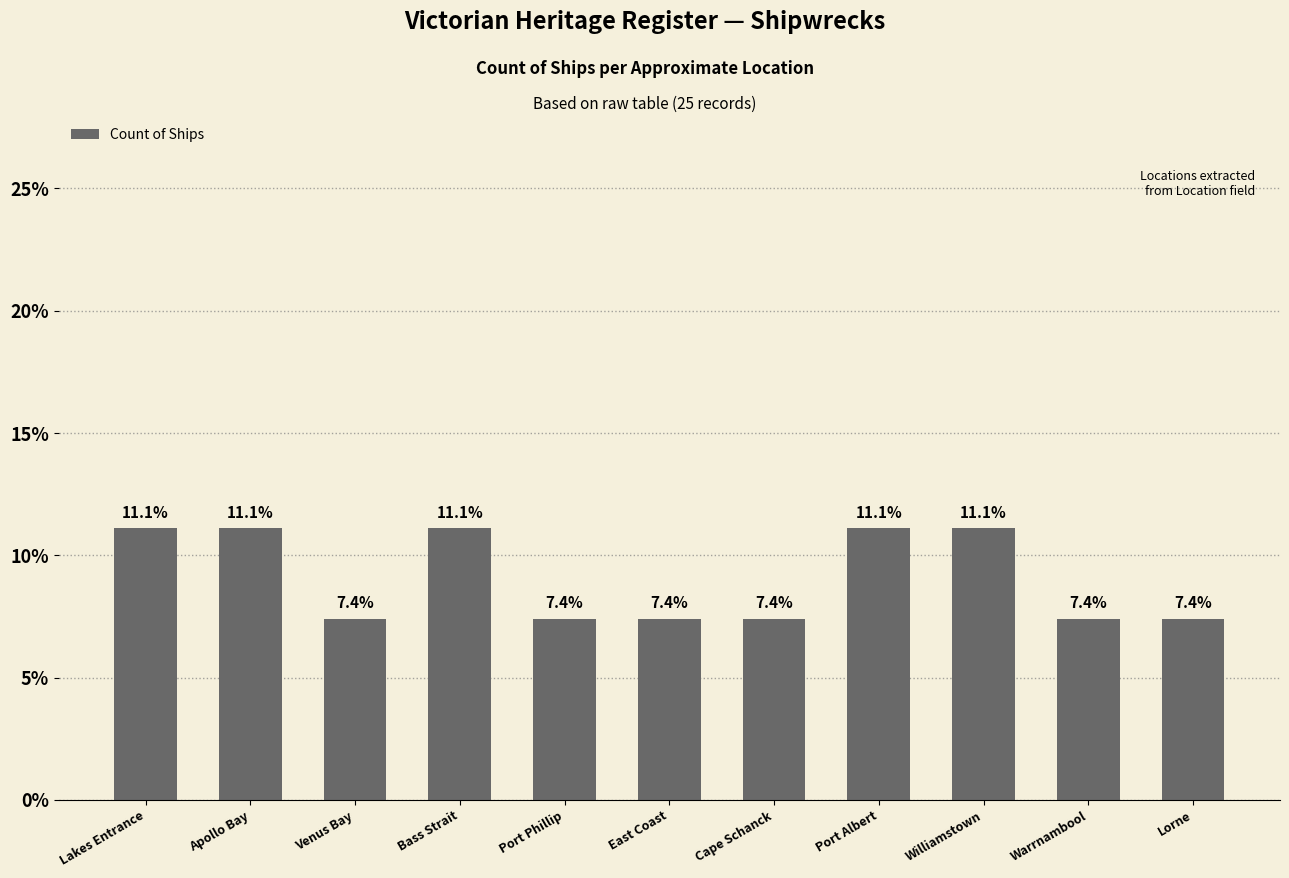

Reading left to right, list all the values displayed in this chart.

Lakes Entrance=11.1	Apollo Bay=11.1	Venus Bay=7.4	Bass Strait=11.1	Port Phillip=7.4	East Coast=7.4	Cape Schanck=7.4	Port Albert=11.1	Williamstown=11.1	Warrnambool=7.4	Lorne=7.4